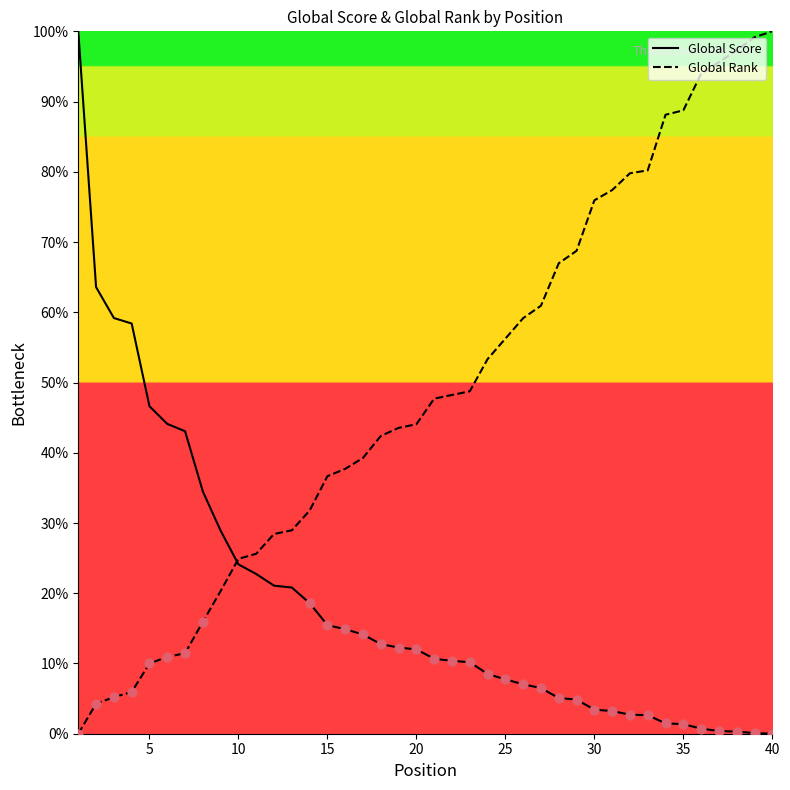

What is the maximum value for Global Rank?

100.0